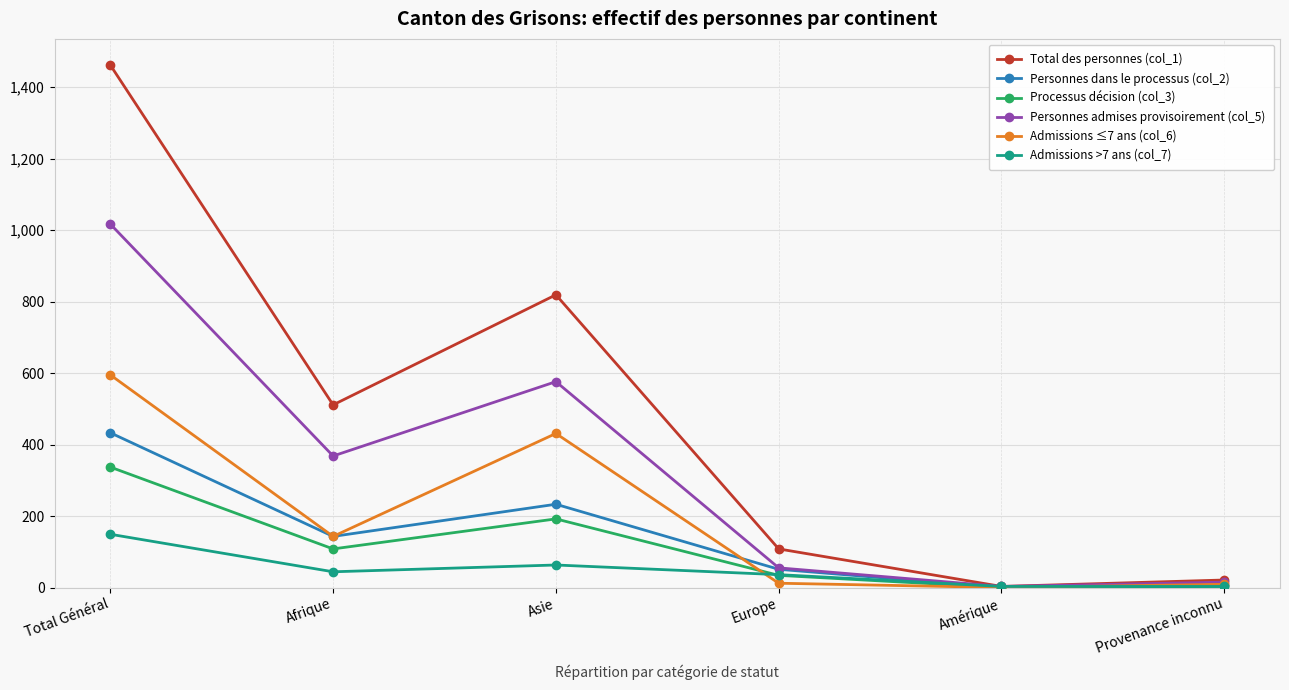

What is the difference between the maximum and minimum values in the Processus décision (col_3) series?

337